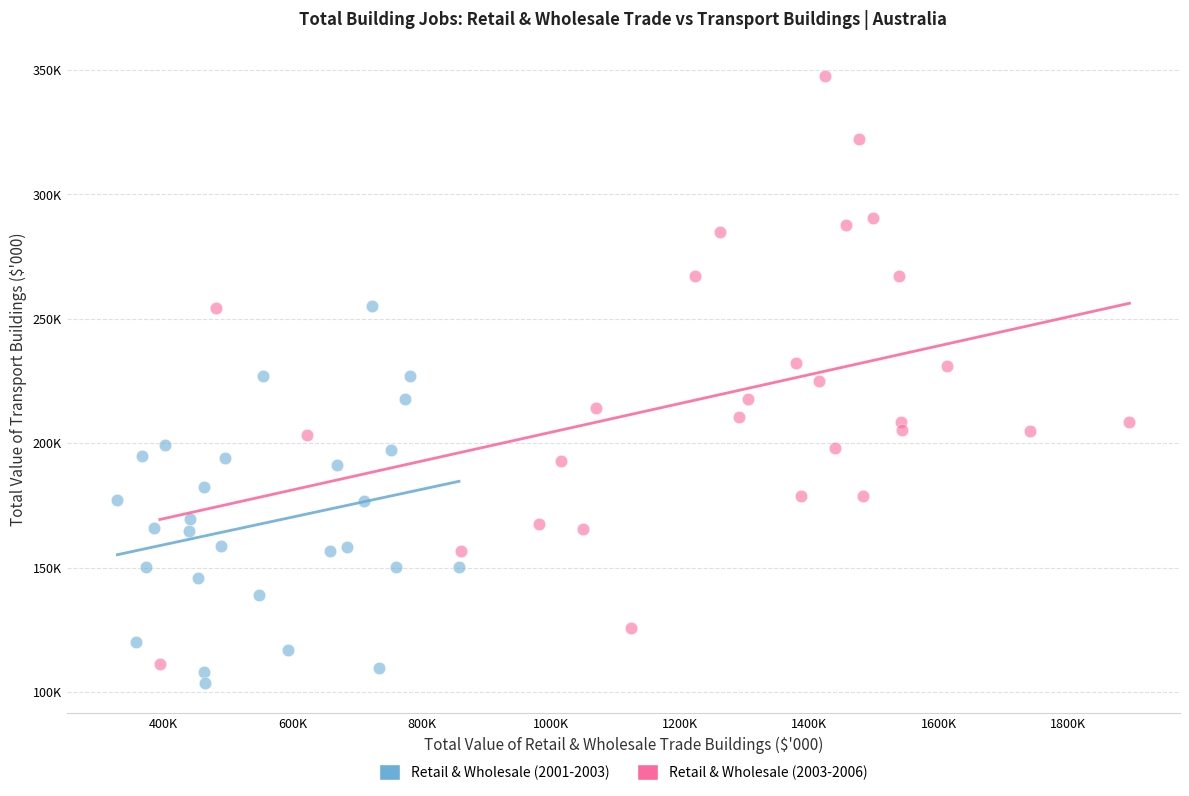

What are all the series names shown in the legend?

Retail & Wholesale (2001-2003), Retail & Wholesale (2003-2006)